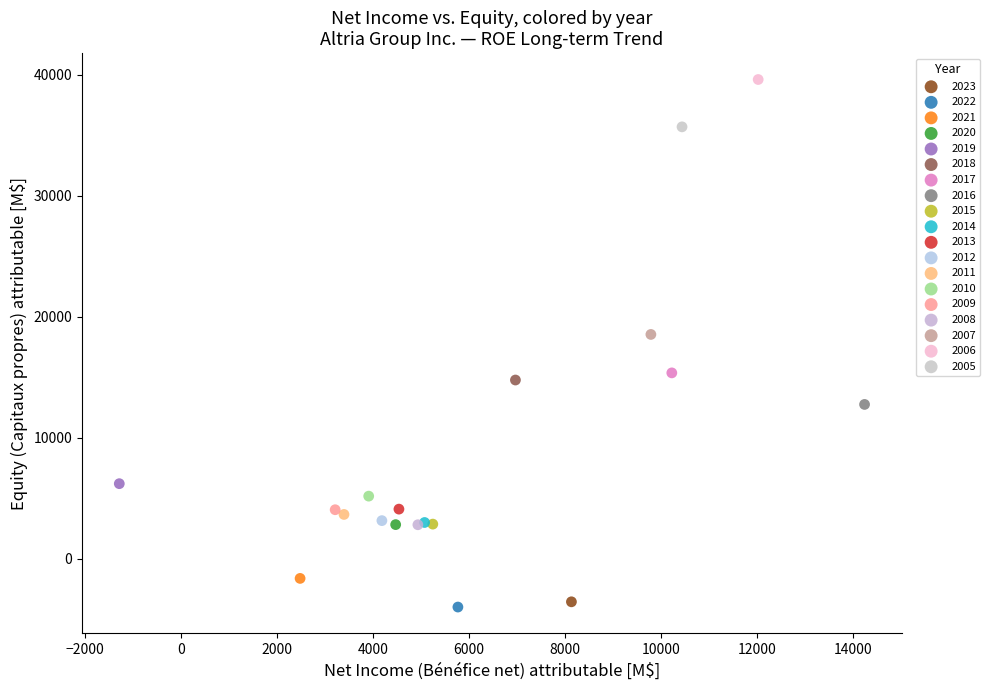

What are all the series names shown in the legend?

2023, 2022, 2021, 2020, 2019, 2018, 2017, 2016, 2015, 2014, 2013, 2012, 2011, 2010, 2009, 2008, 2007, 2006, 2005